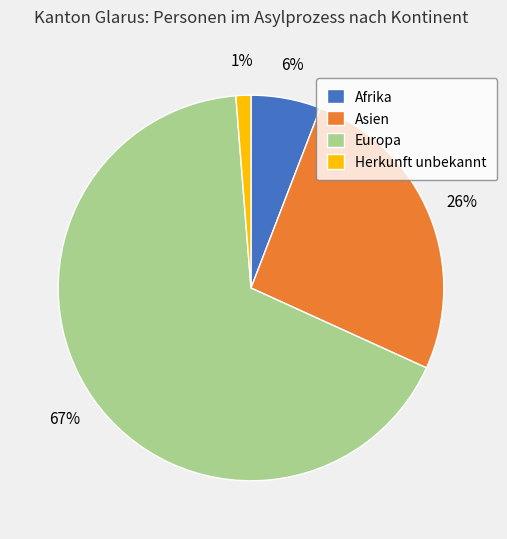

What is the smallest slice in the pie chart?

Herkunft unbekannt